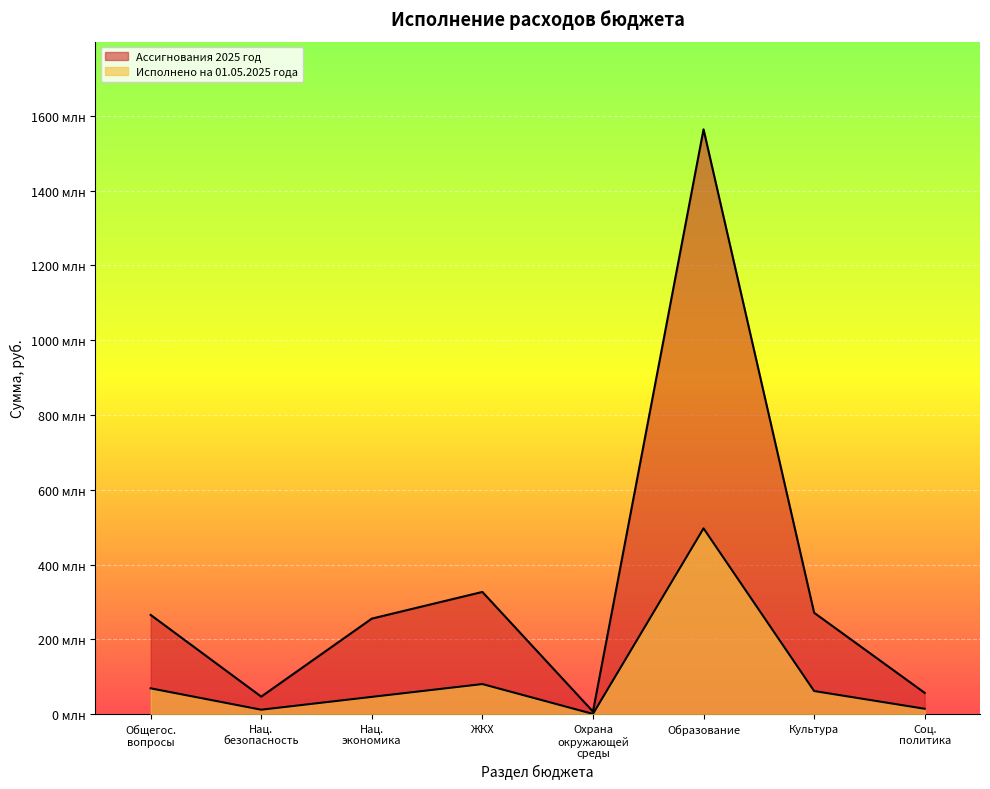

How many data points in Ассигнования 2025 год are above 265306238?

4